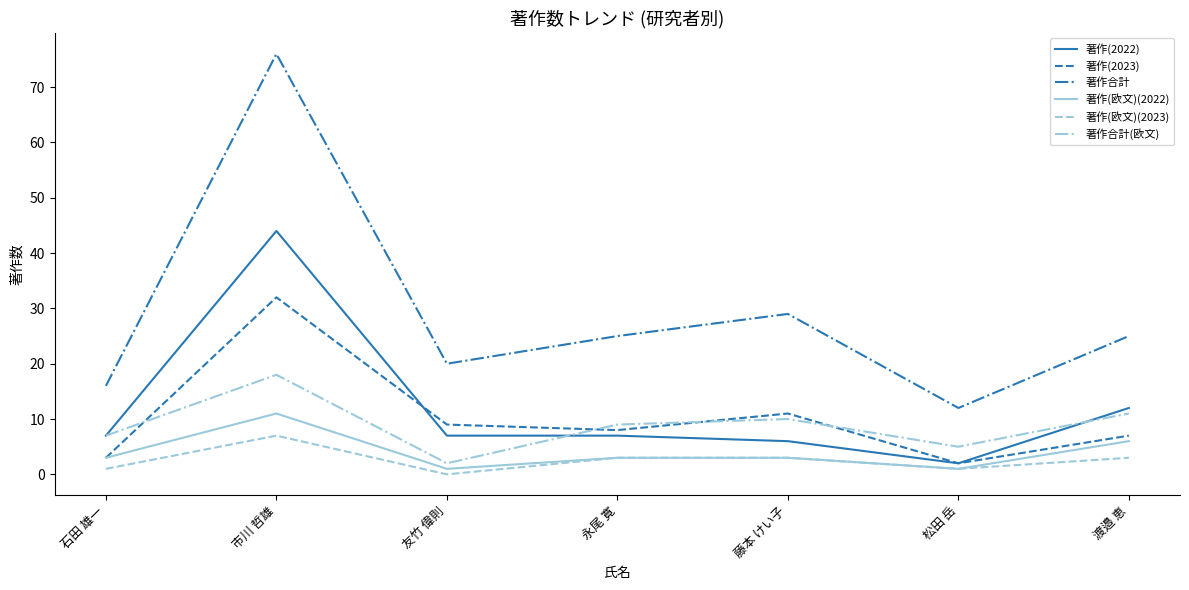

What is the spread (max minus min) of values at 石田 雄一?

15